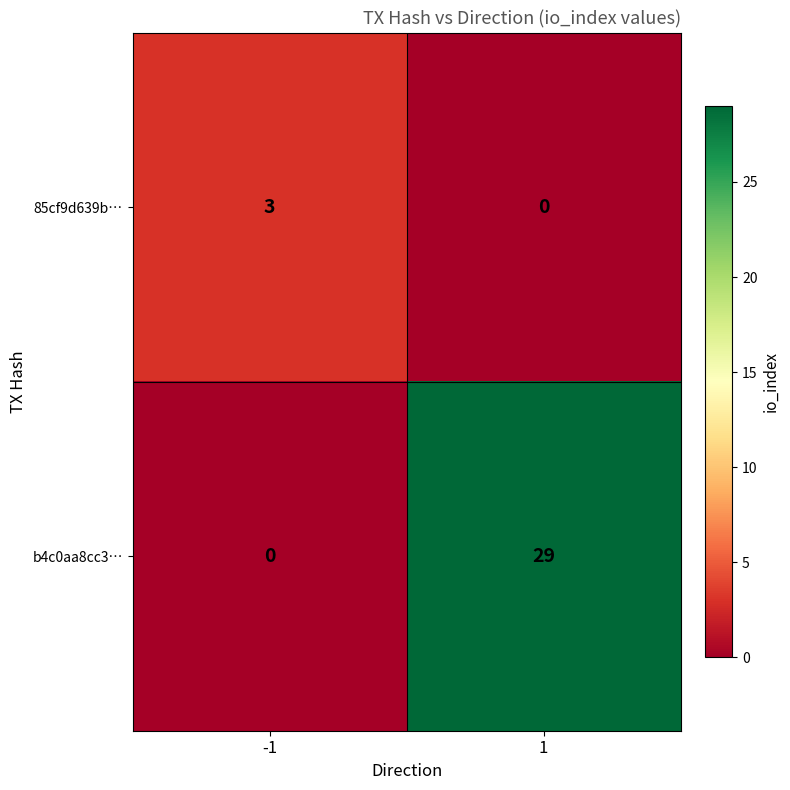

How many distinct data groups are displayed?

2